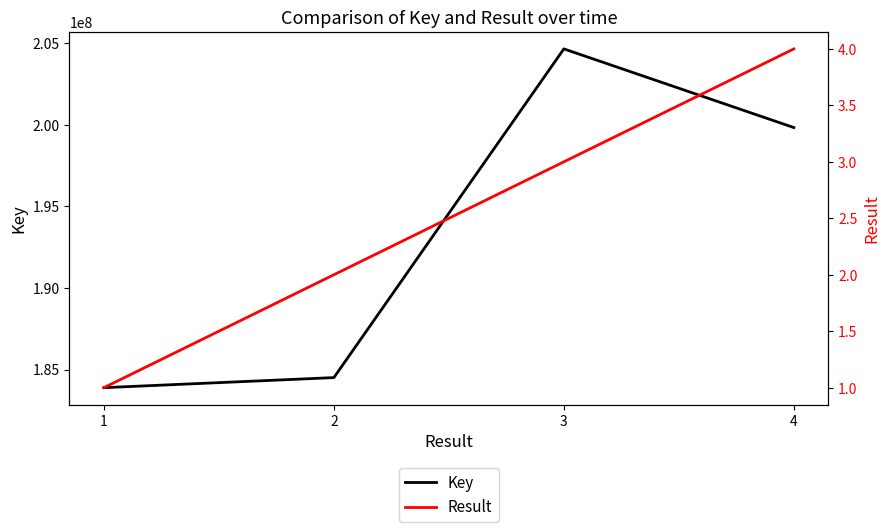

Rank the categories by Result value from highest to lowest.

4, 3, 2, 1